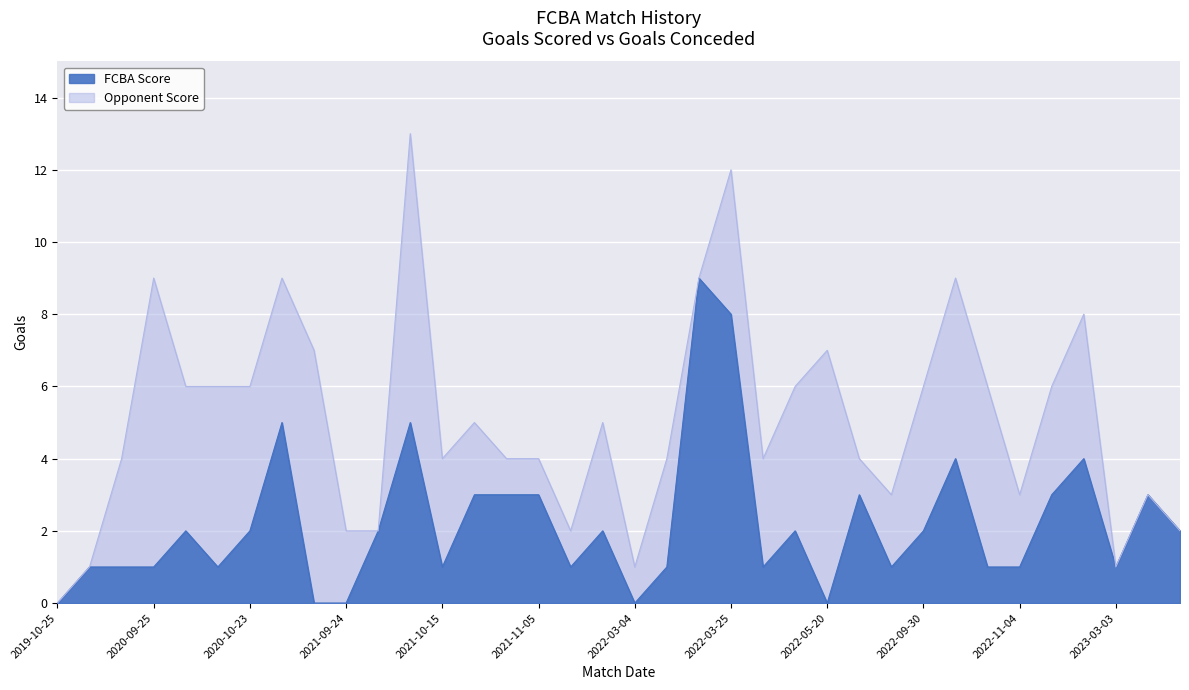

Count the values in the range 1 to 3.

25